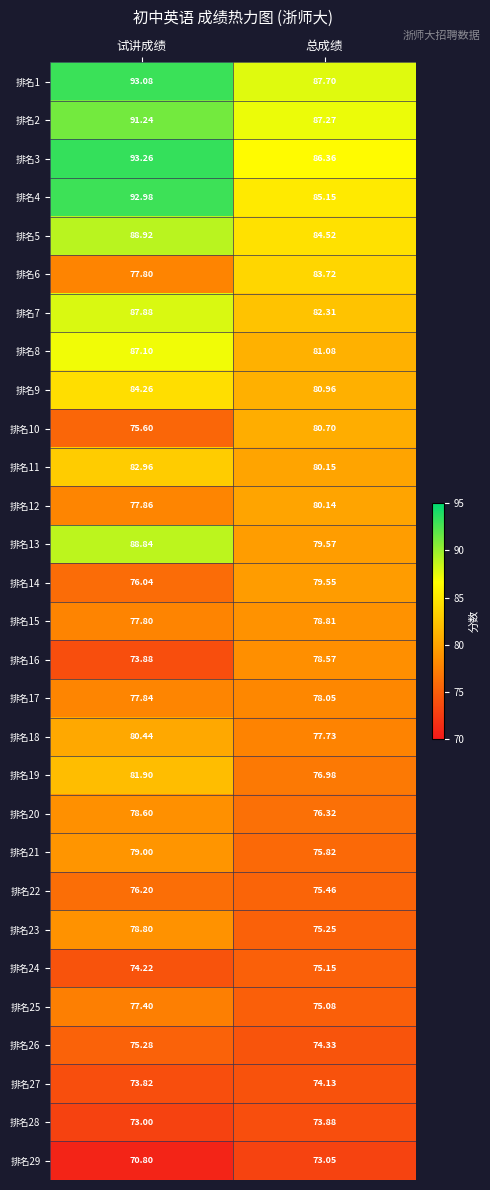

Which series has the widest spread of values?

排名13